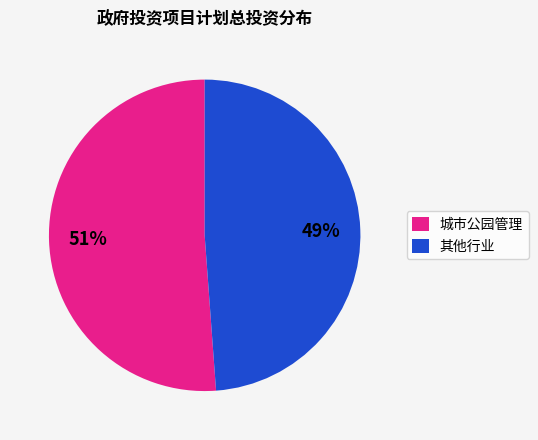

True or false: 城市公园管理 accounts for 51% of the total.

True